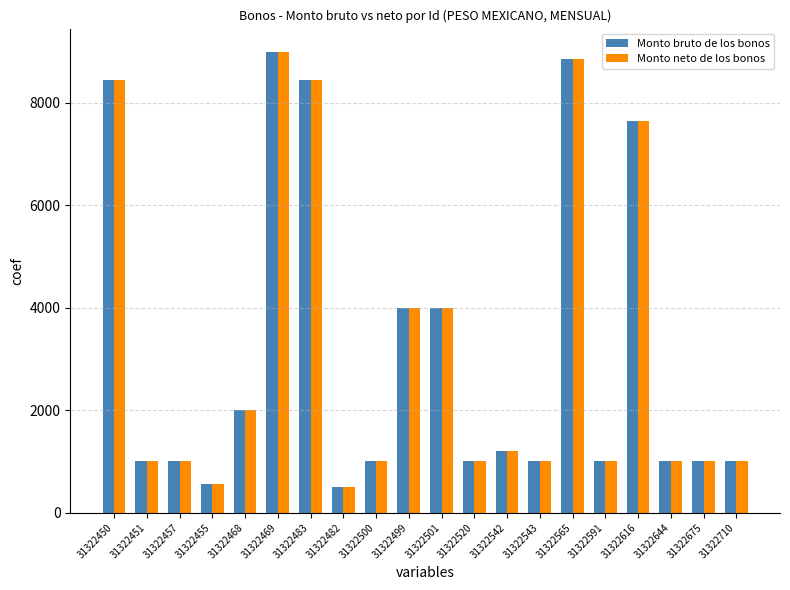

The Monto neto de los bonos series shows 9000 at 31322469. True or false?

True